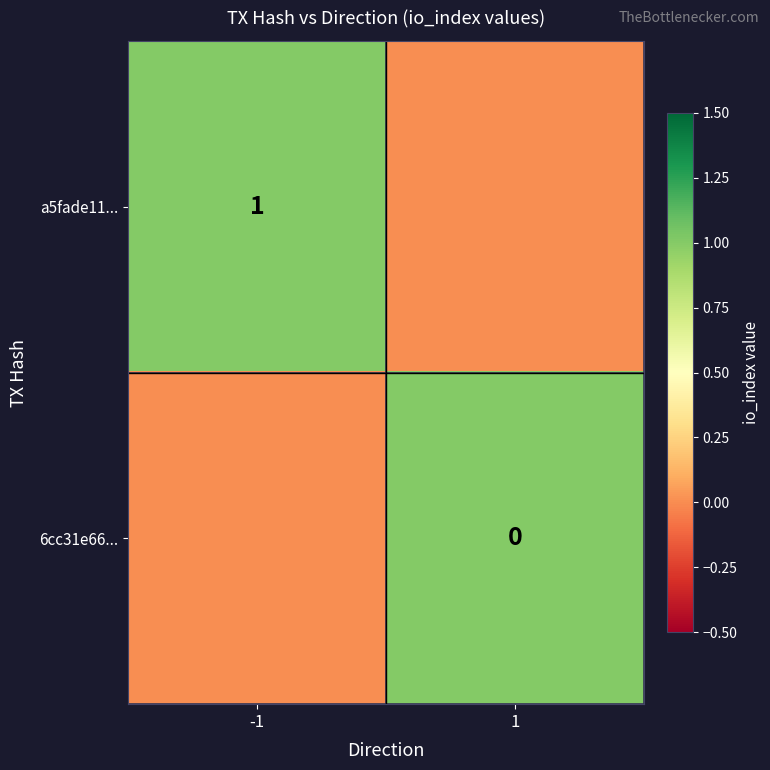

True or false: a5fade11... has a value of 1 at -1.

True